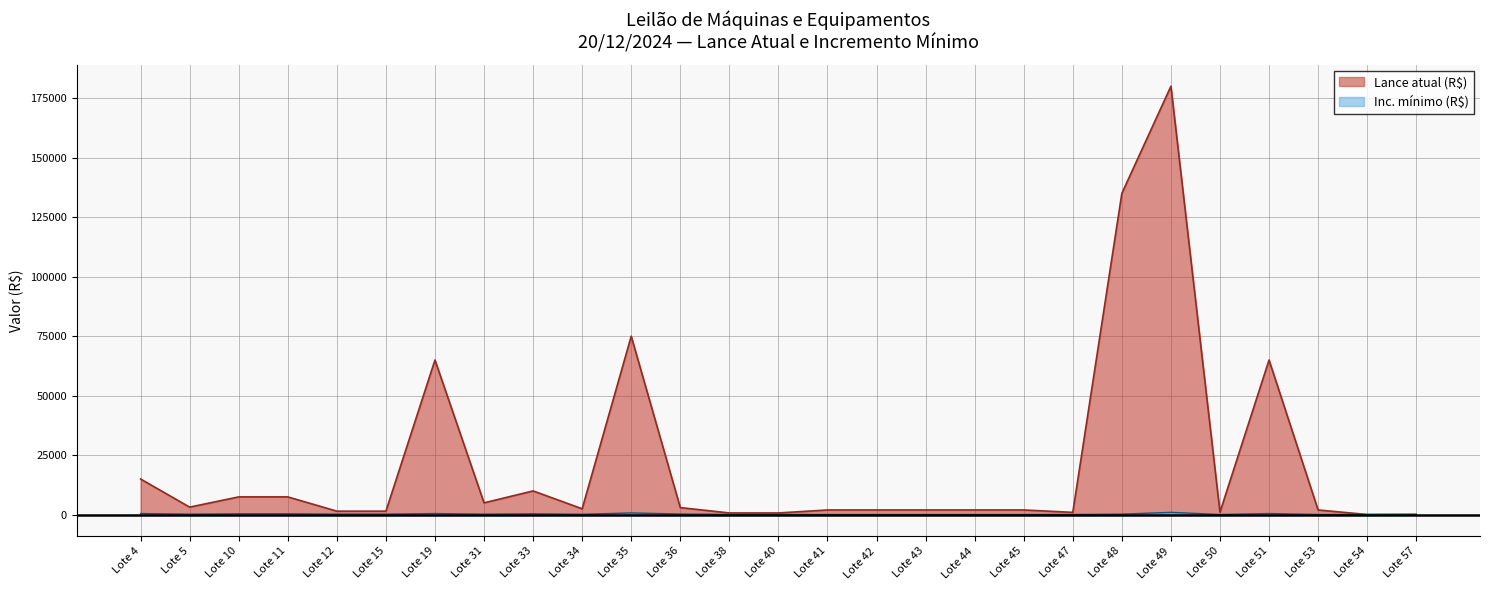

What is the total value across all series at Lote 51?

65500